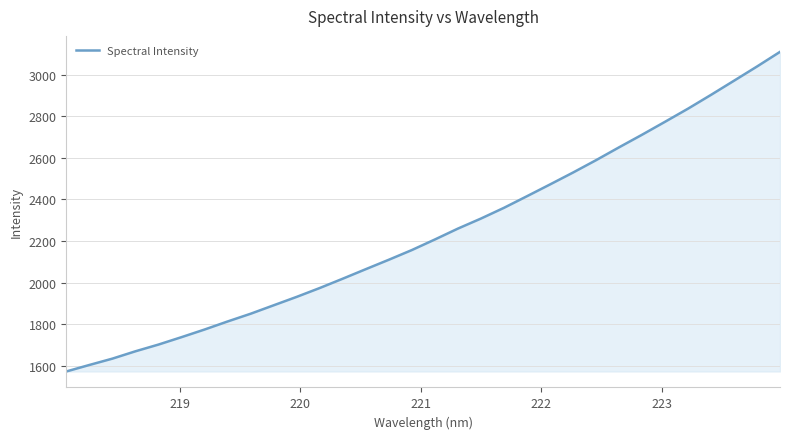

What is the minimum value shown in the chart?

1572.3